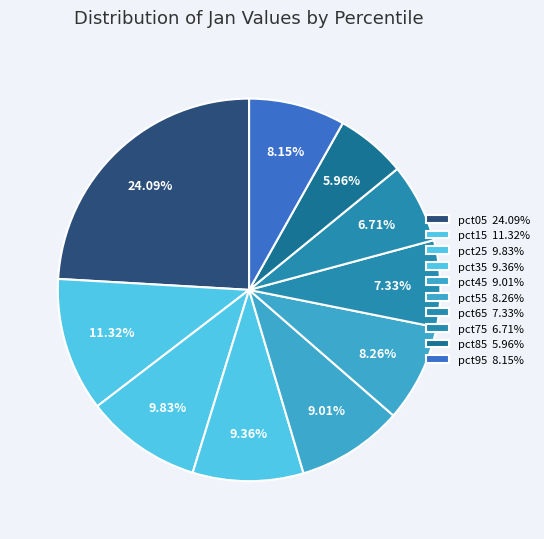

To the nearest percent, what percentage of the pie is pct85?

6%